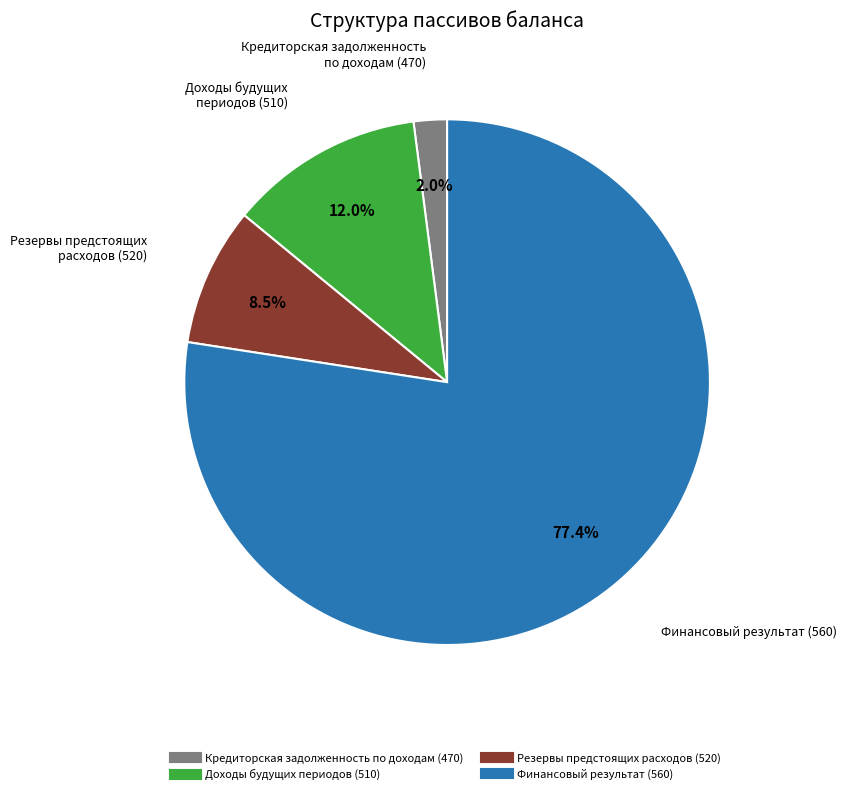

Is there a majority slice in this chart?

Yes